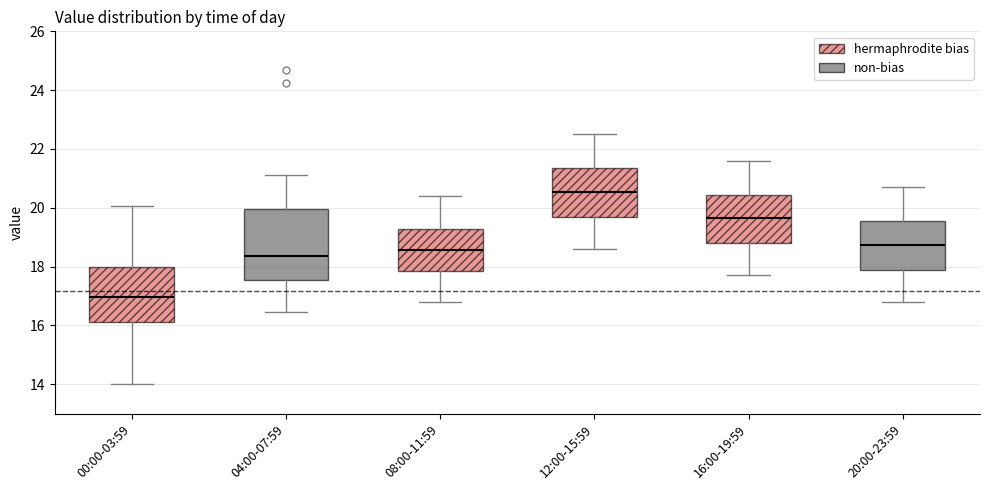

Which box is the tallest, from its lower edge to its upper edge?

04:00-07:59